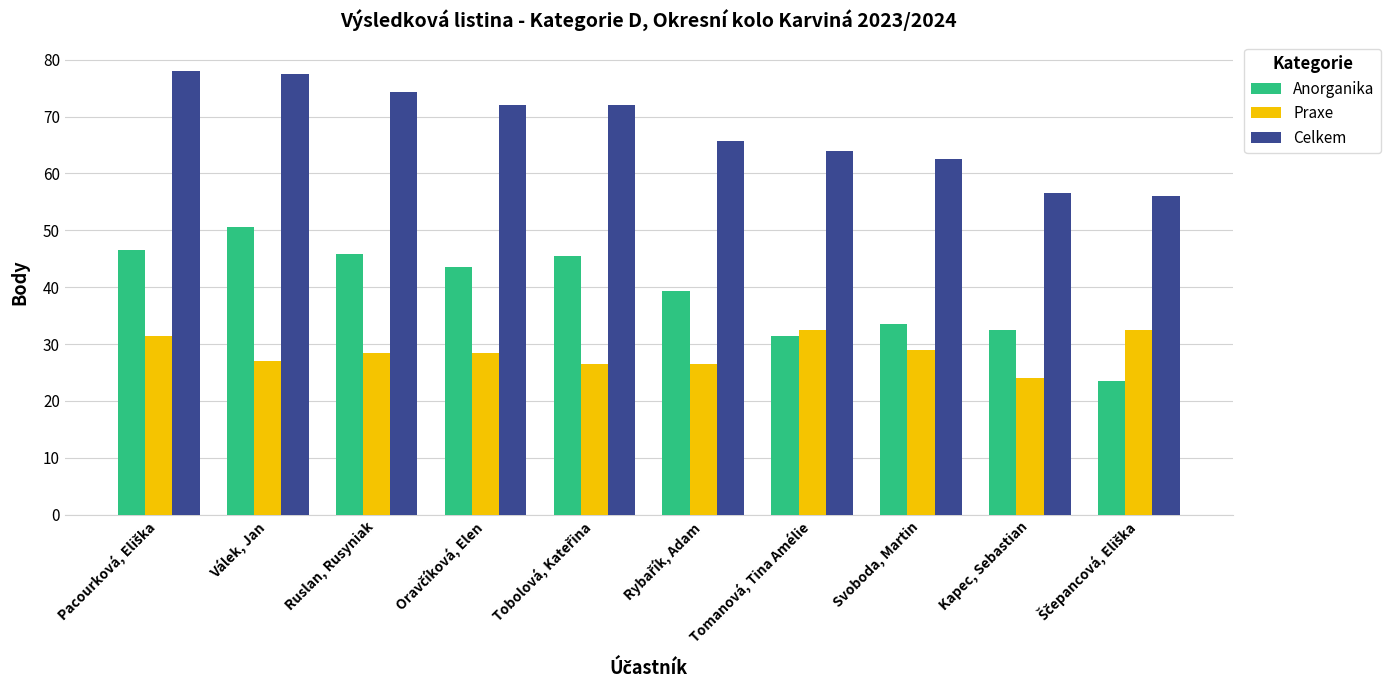

What value does the Praxe series have at Svoboda, Martin?

29.0